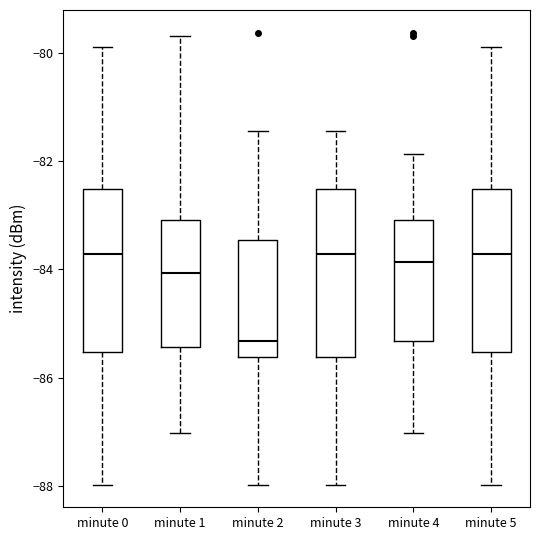

Where does the upper whisker of the box for minute 5 end on the y-axis? The values are not printed on the chart, so give them approximately, as read against the axis.

-79.8